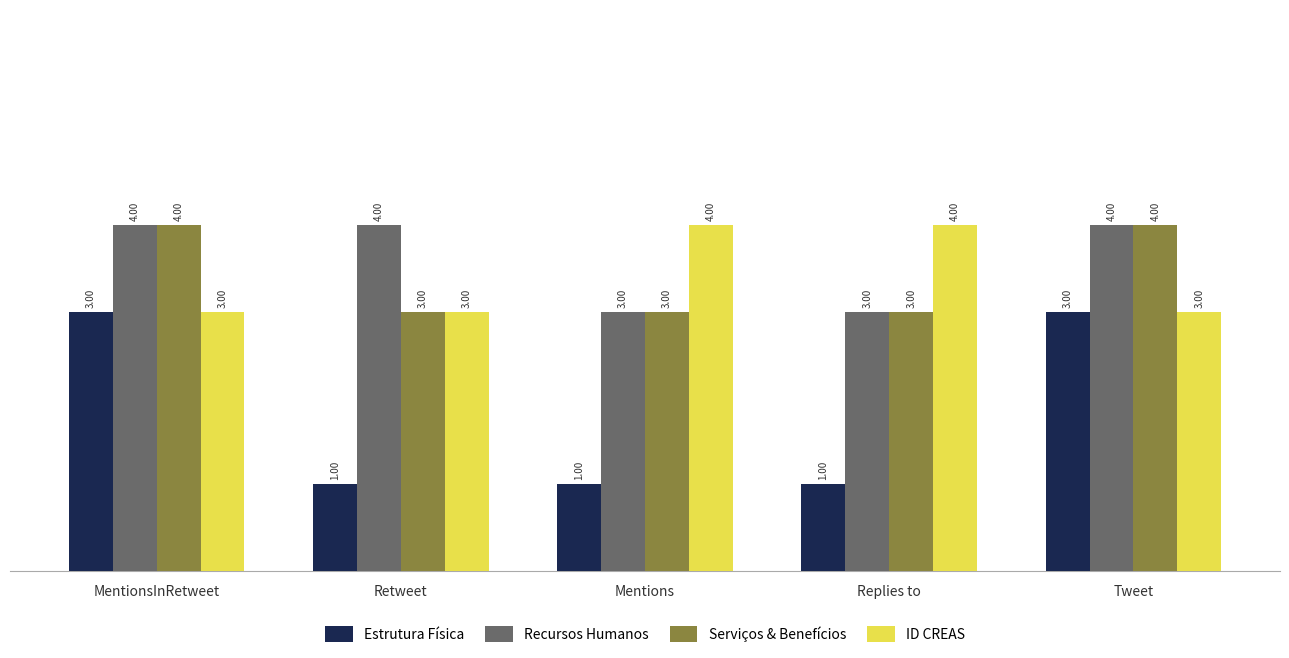

The Serviços & Benefícios series shows 3 at Mentions. True or false?

True